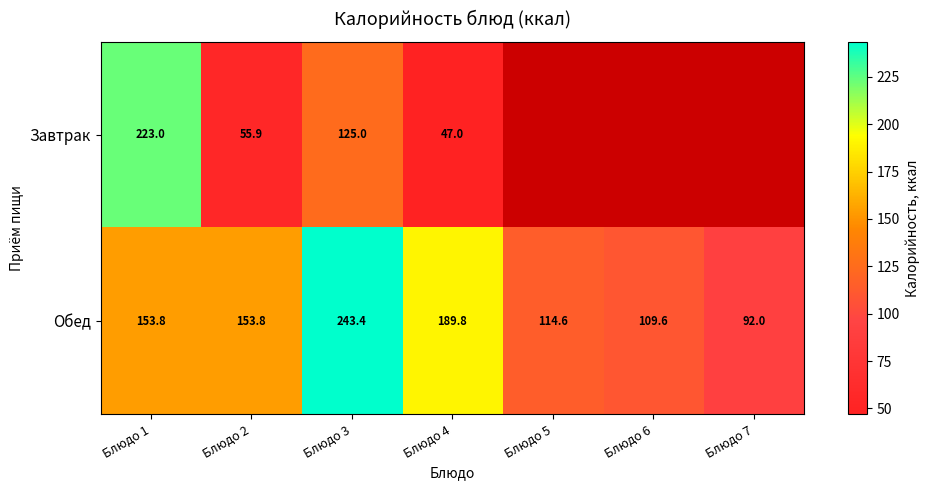

How many data points in Обед are less than 153?

3